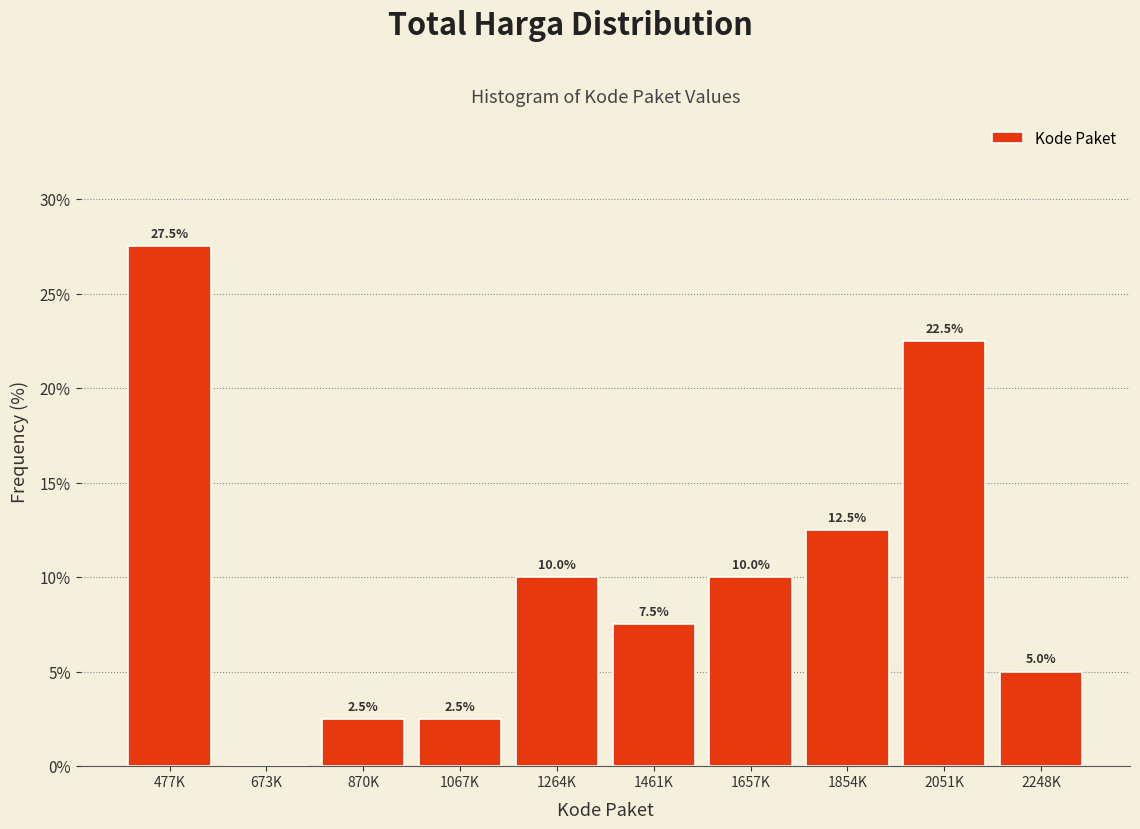

Reading right to left, list all the values displayed in this chart.

2248K=5.0	2051K=22.5	1854K=12.5	1657K=10.0	1461K=7.5	1264K=10.0	1067K=2.5	870K=2.5	673K=0.0	477K=27.5